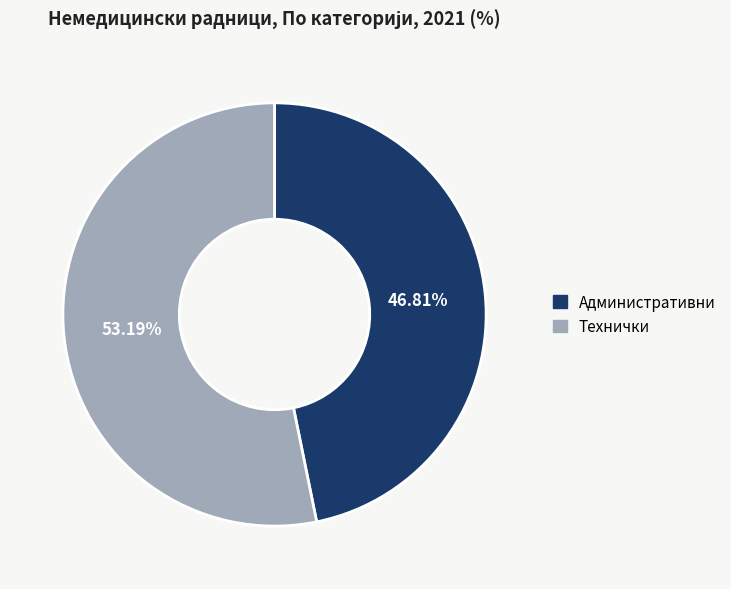

How many slices are in this pie chart?

2